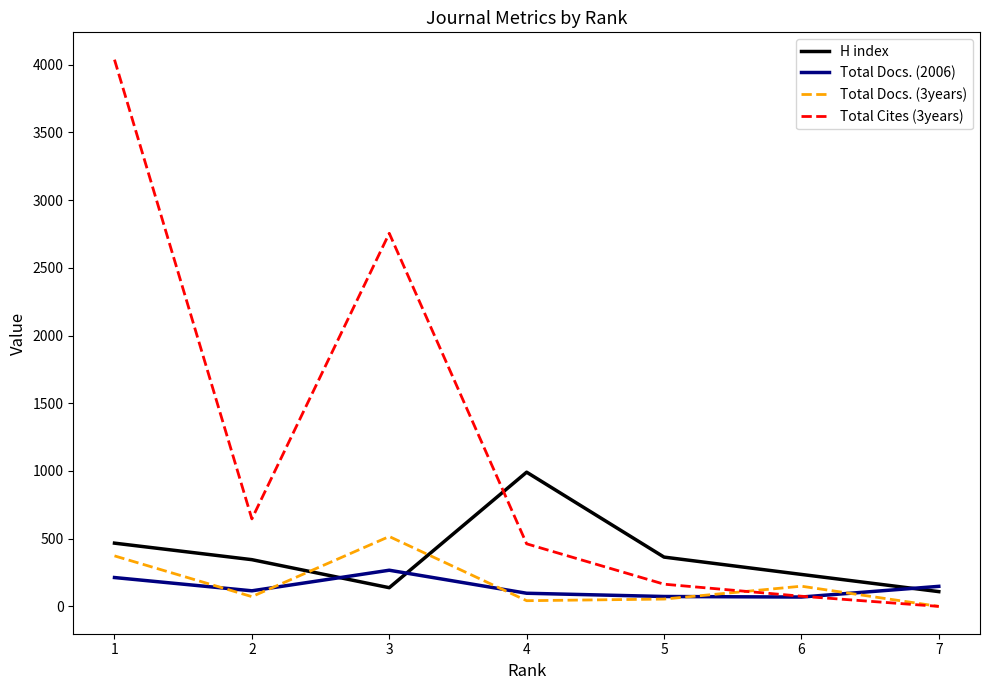

Where do Total Cites (3years) and H index first cross each other?

3 and 4